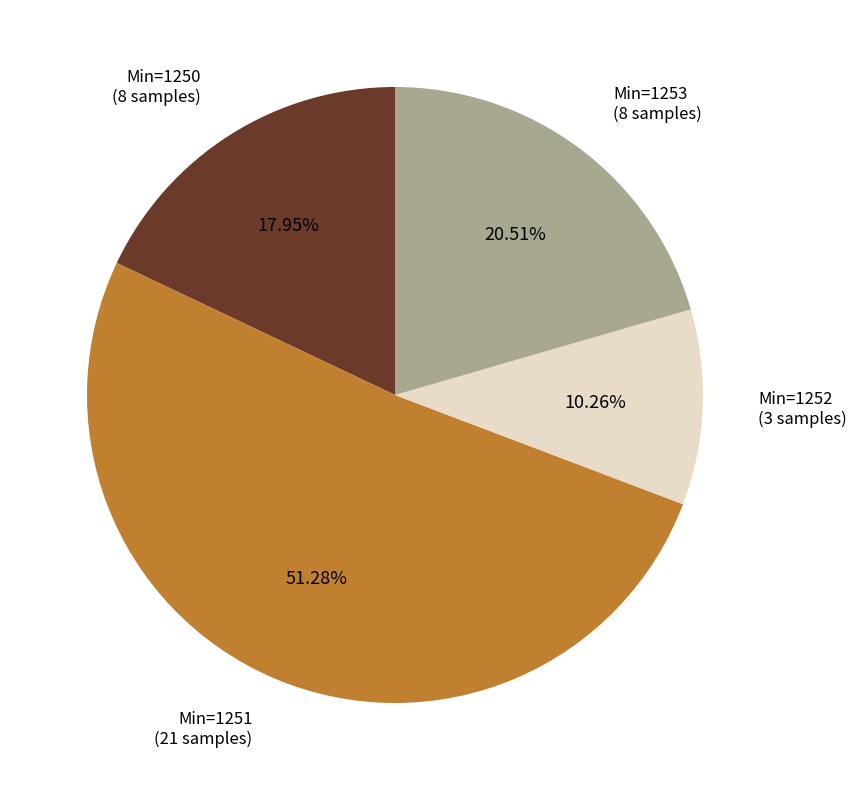

Does any single category account for the majority?

Yes